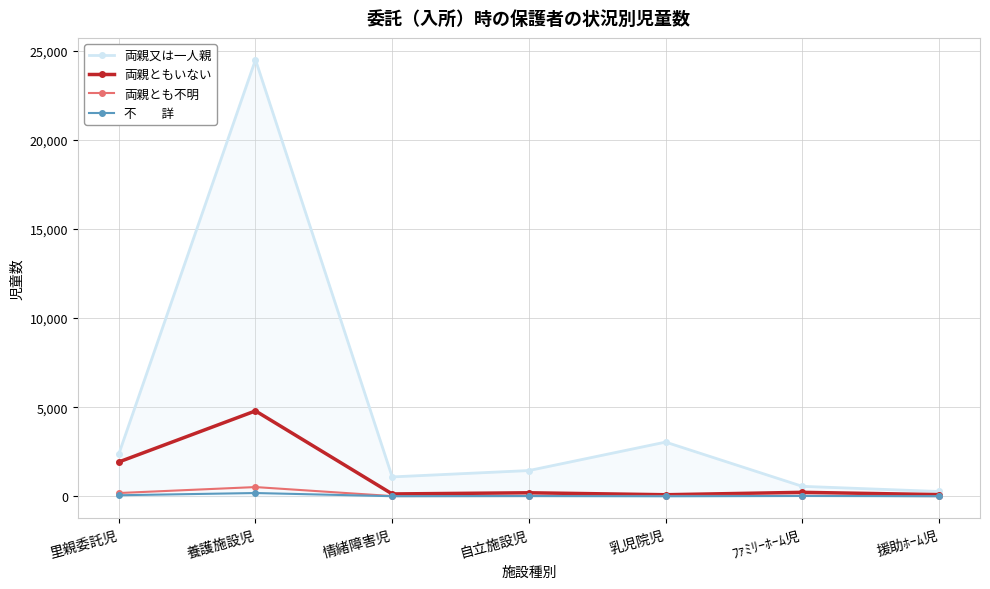

What is the maximum value shown in the chart?

24489